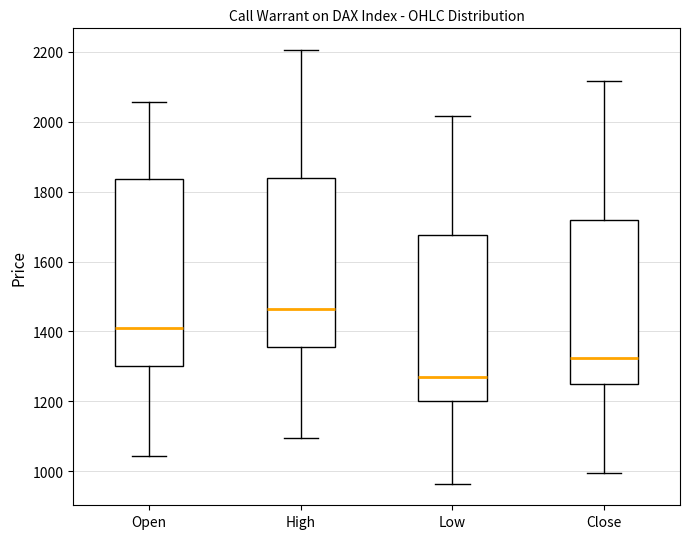

Which box has the highest median line?

High